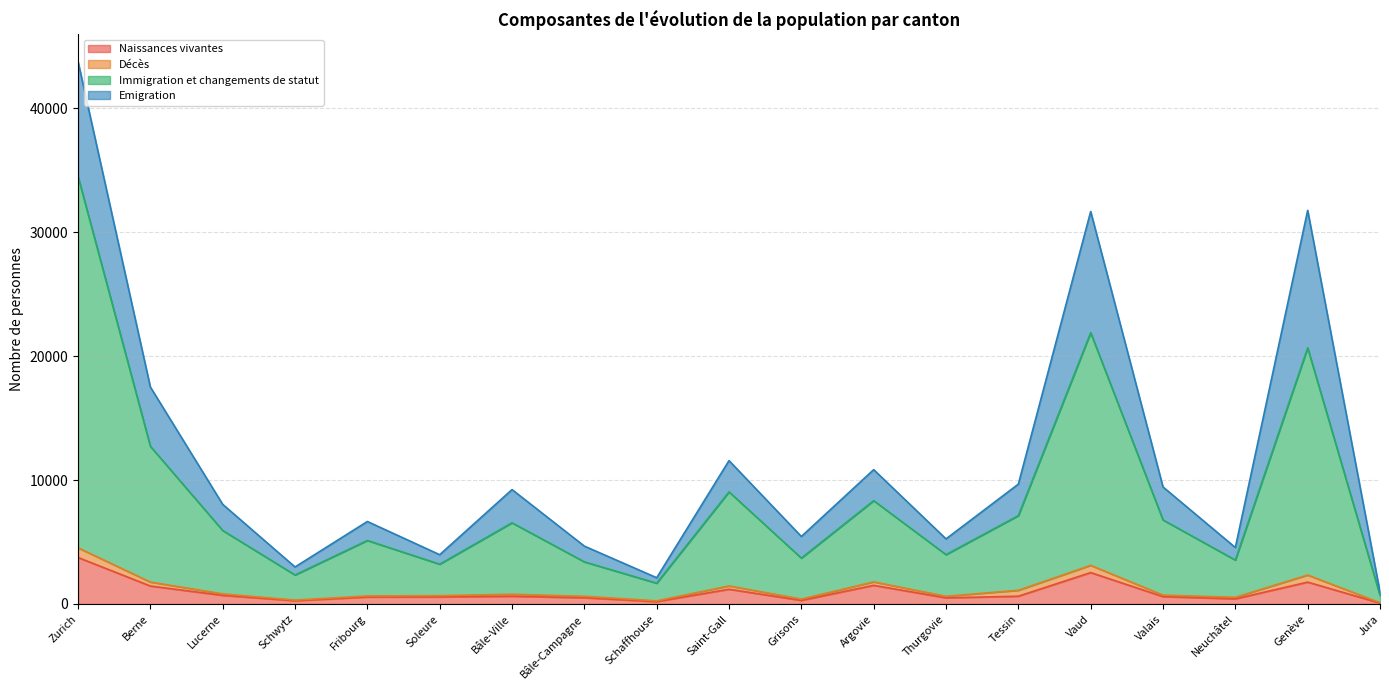

Does the chart have visible grid lines?

Yes